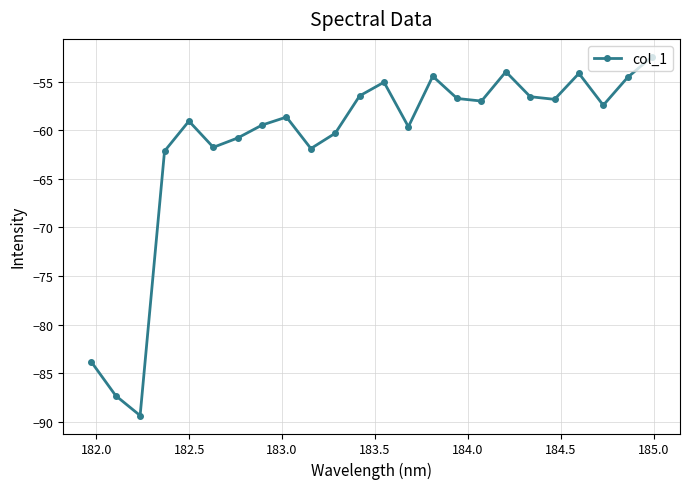

How many interior local peaks (higher than both neighbors) does the data have?

6